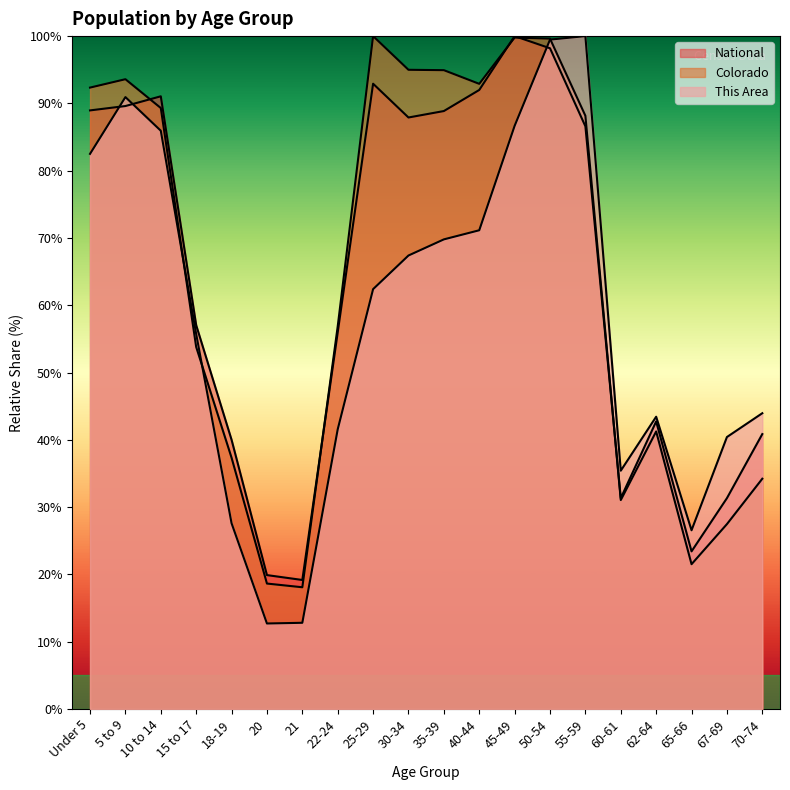

True or false: Colorado has a value of 99.8 at 45-49.

True